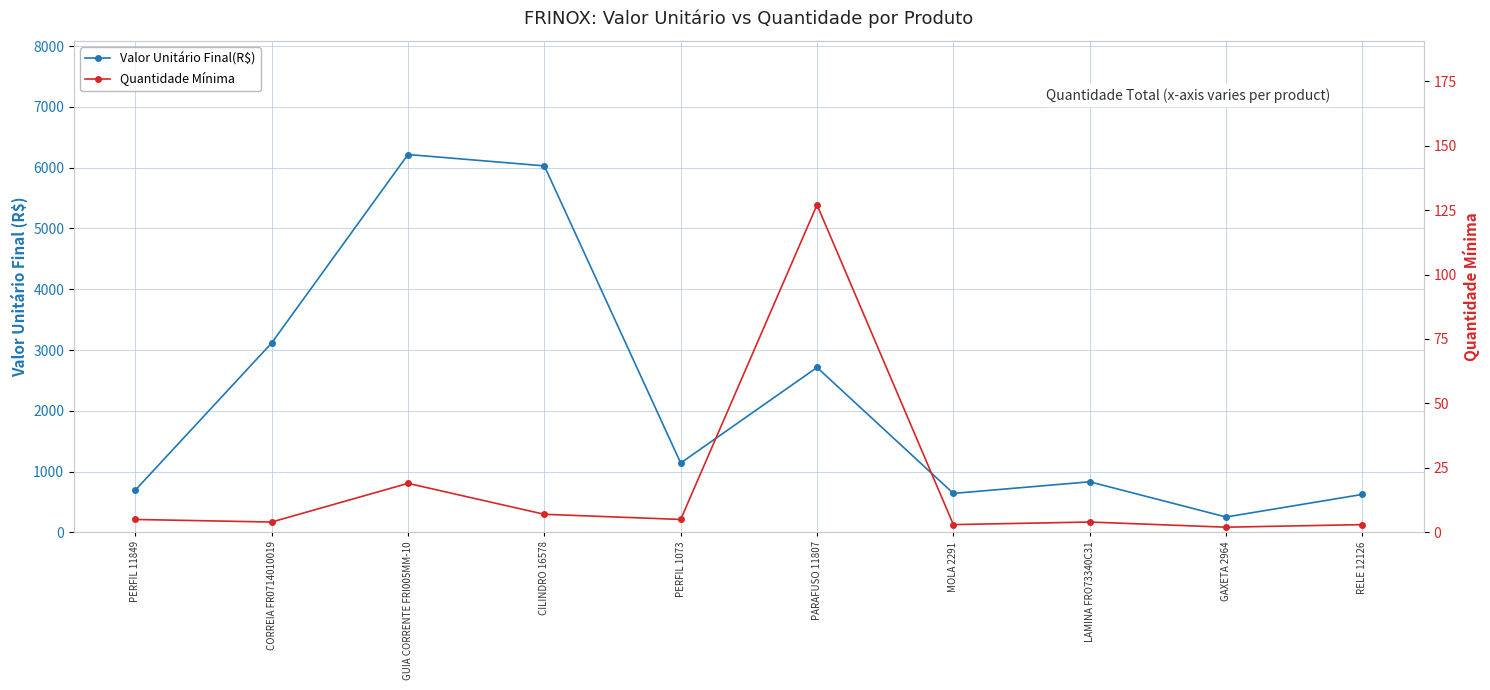

How many lines are shown in the chart?

2